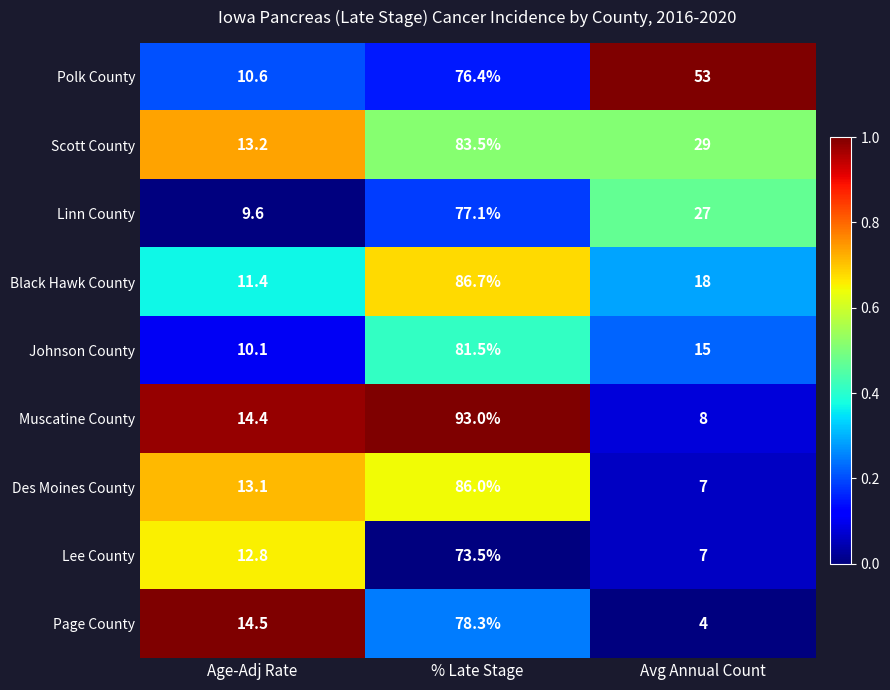

Read the Black Hawk County value at Avg Annual Count.

18.0